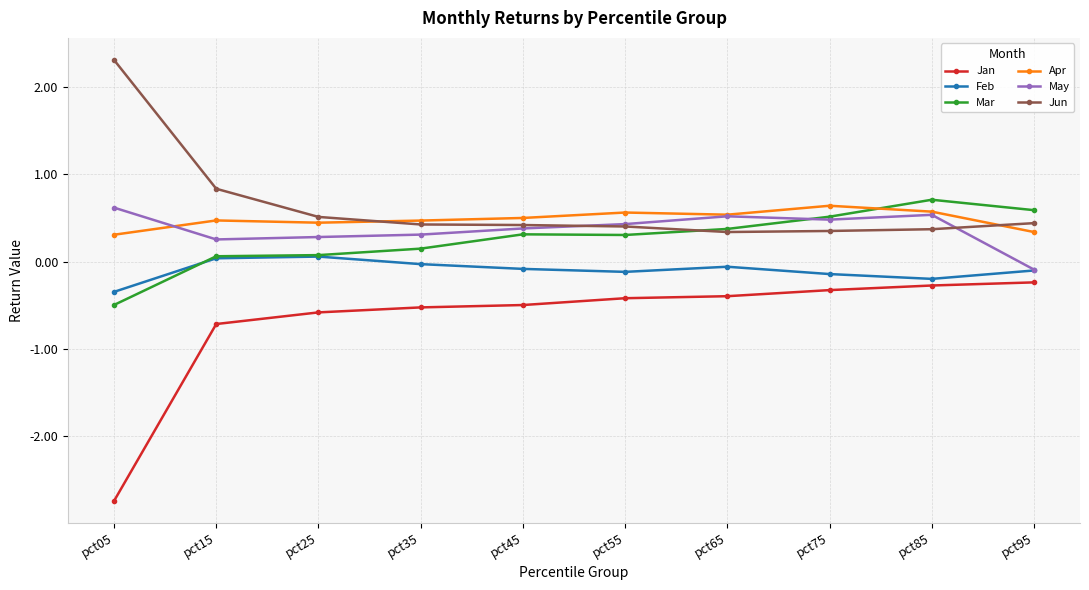

What is the total value across all series at pct75?

1.5